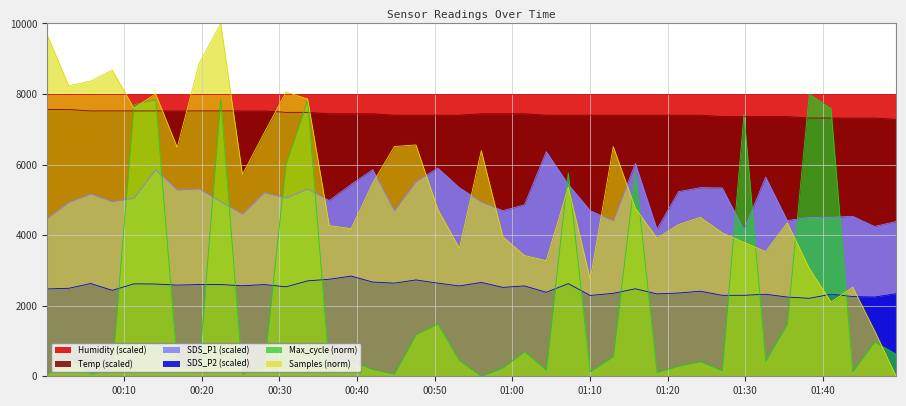

What is the sum of all SDS_P2 values?

99798.0